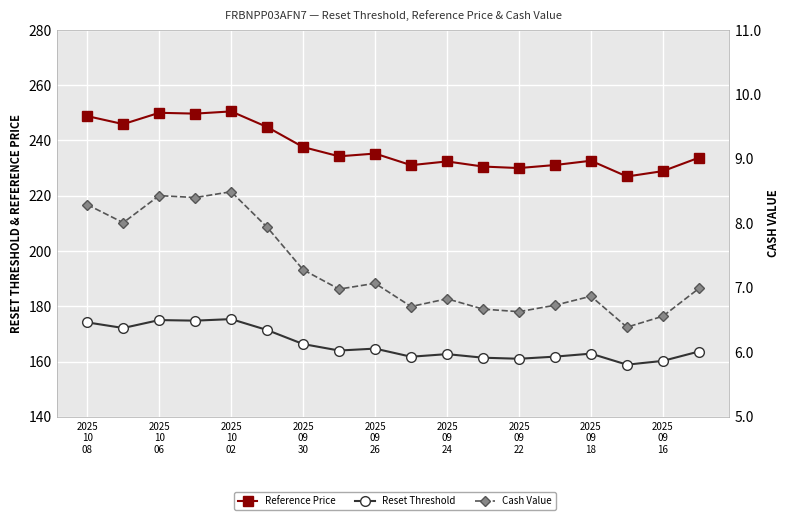

List the series in order of their overall mean, lowest first.

Cash Value, Reset Threshold, Reference Price